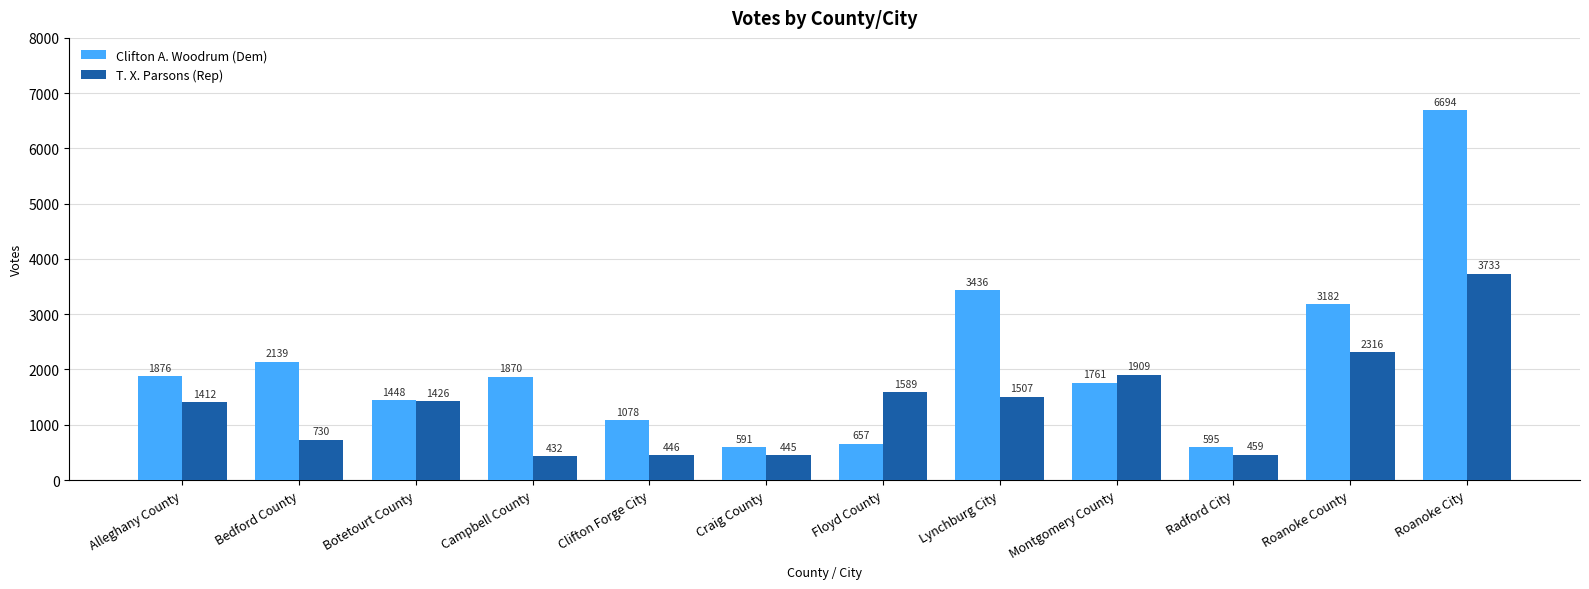

What are all the series names shown in the legend?

Clifton A. Woodrum (Dem), T. X. Parsons (Rep)